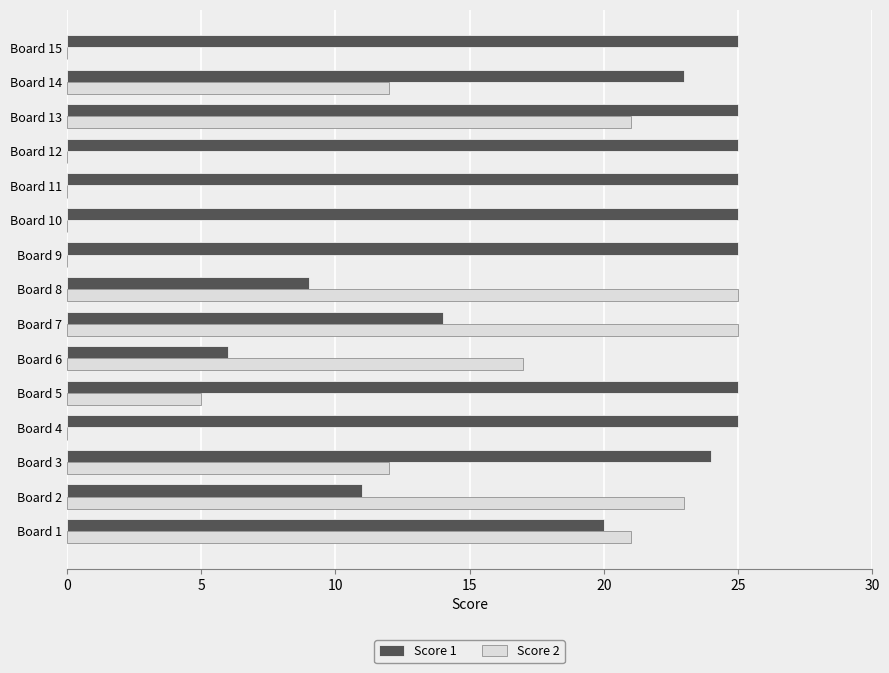

What is the average value of the Score 1 series?

20